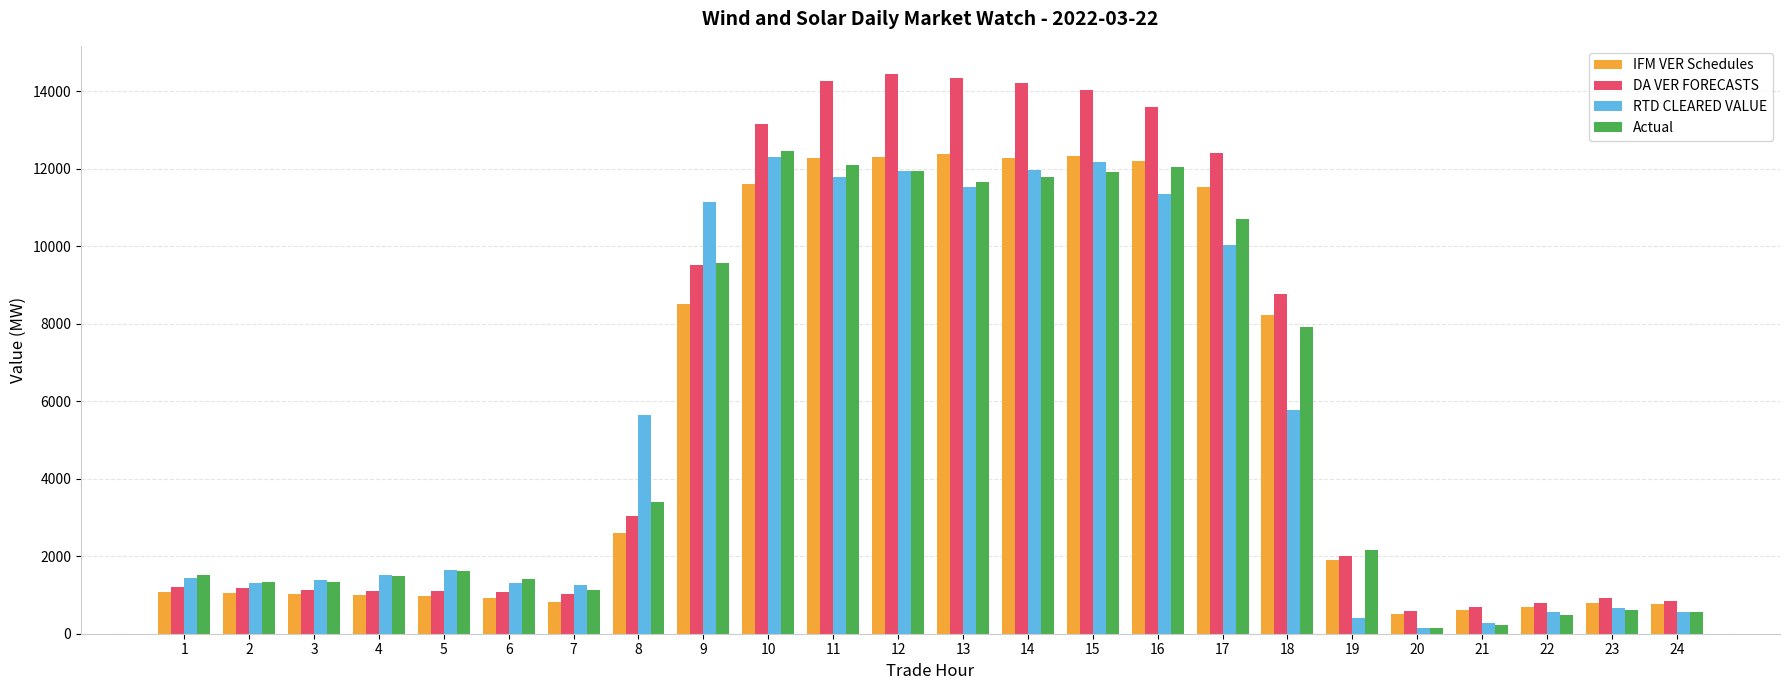

The DA VER FORECASTS series shows 19132.9 at 12. True or false?

False